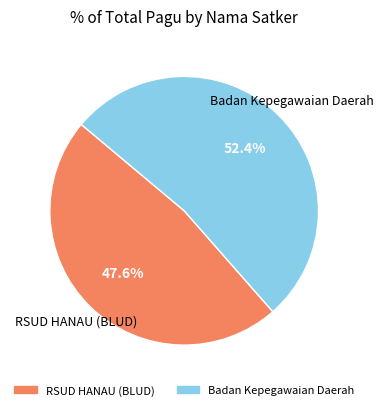

Is there any slice that represents more than half of the pie?

Yes